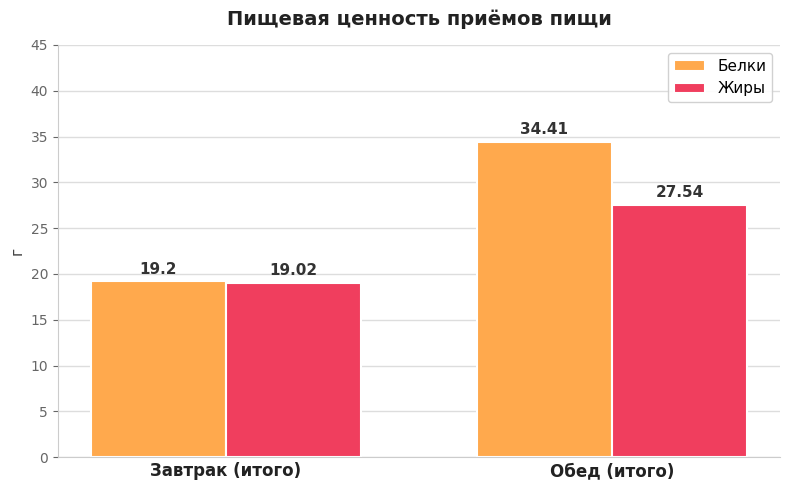

What is the difference between the highest and lowest values at Завтрак (итого)?

0.2